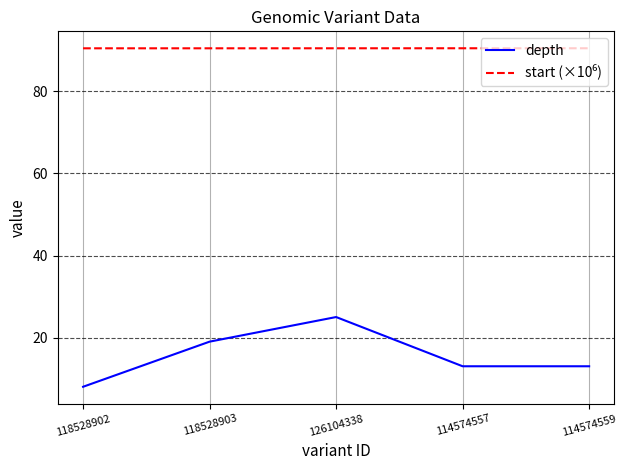

At which category is the sum across all series the highest?

126104338